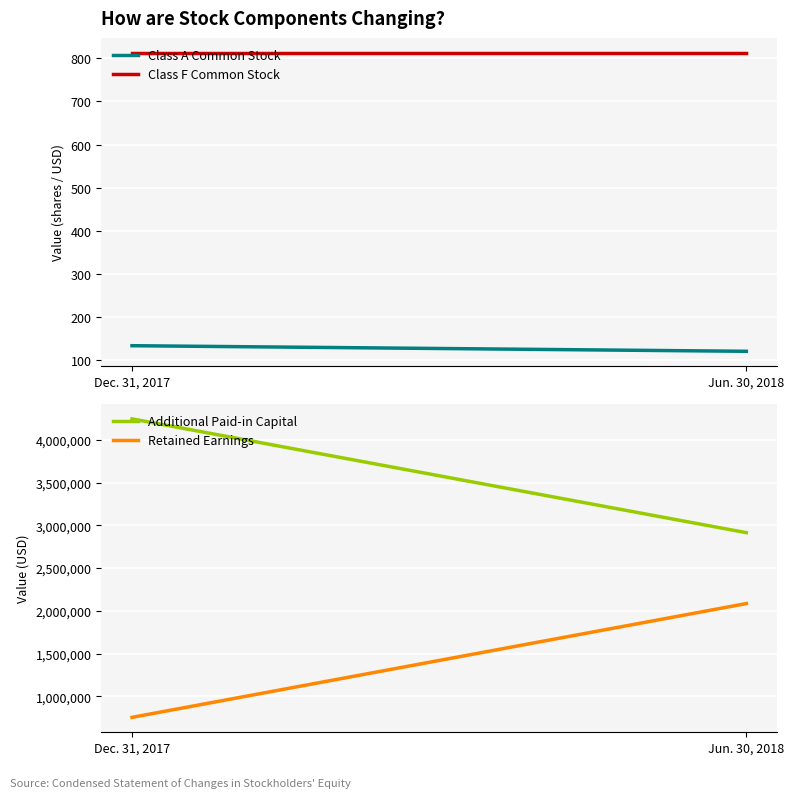

Is the value of Additional Paid-in Capital at Jun. 30, 2018 greater than the value of Retained Earnings at Dec. 31, 2017?

Yes